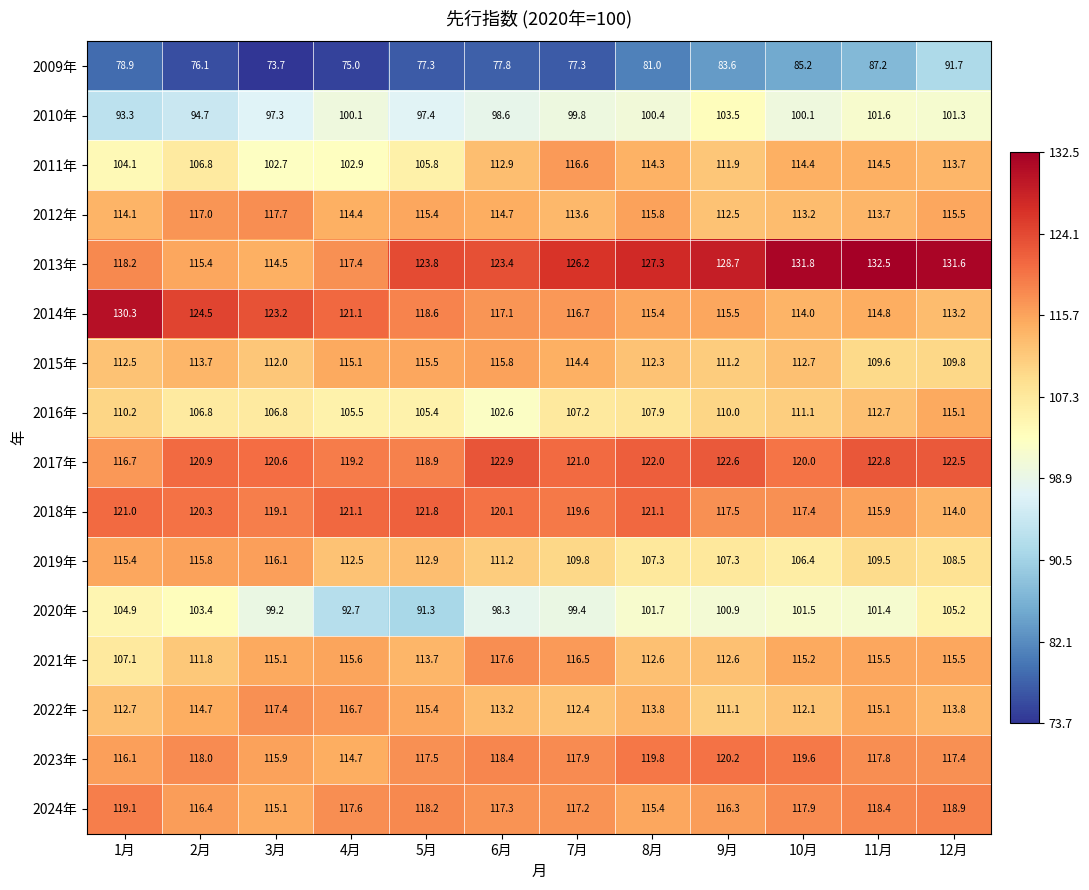

Between 6月 and 11月, which series saw the biggest shift?

2016年